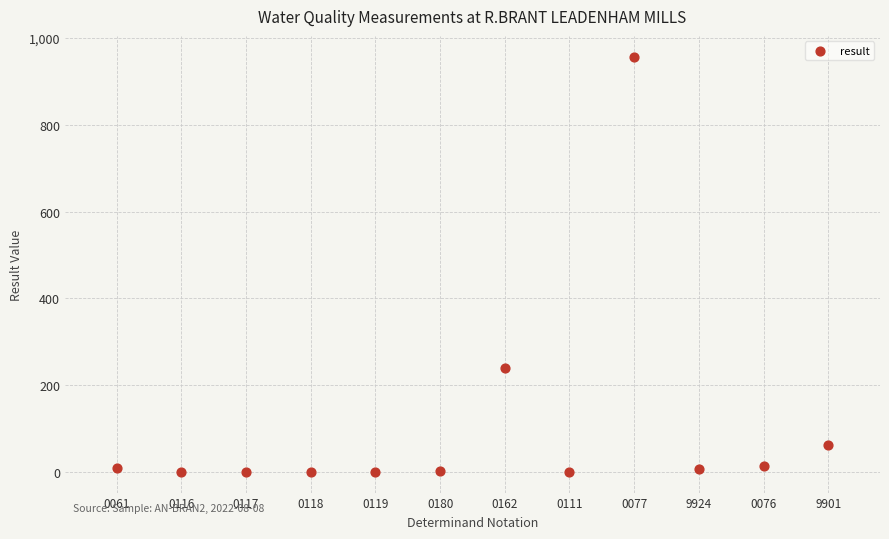

What is the average Y value?

107.3